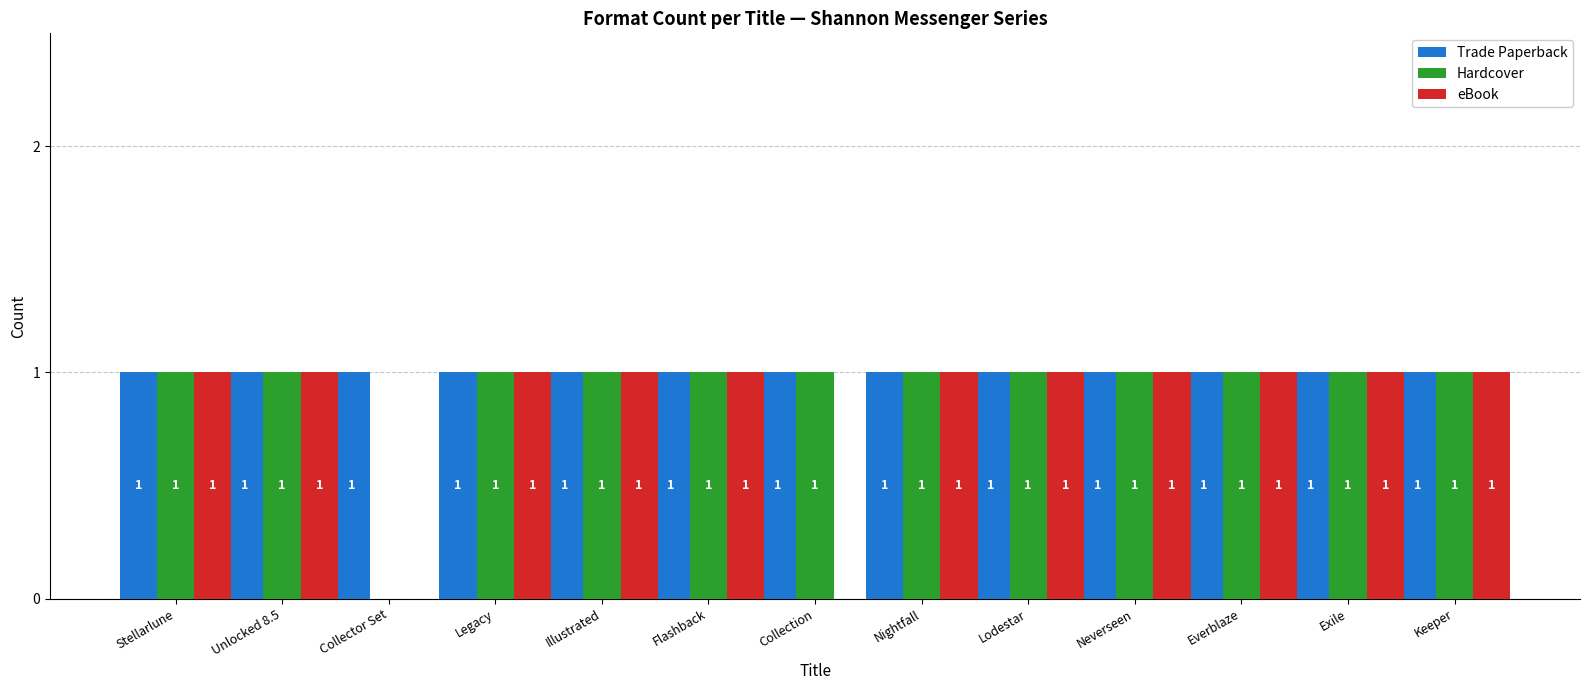

Count the eBook values in the range 1 to 2.

11